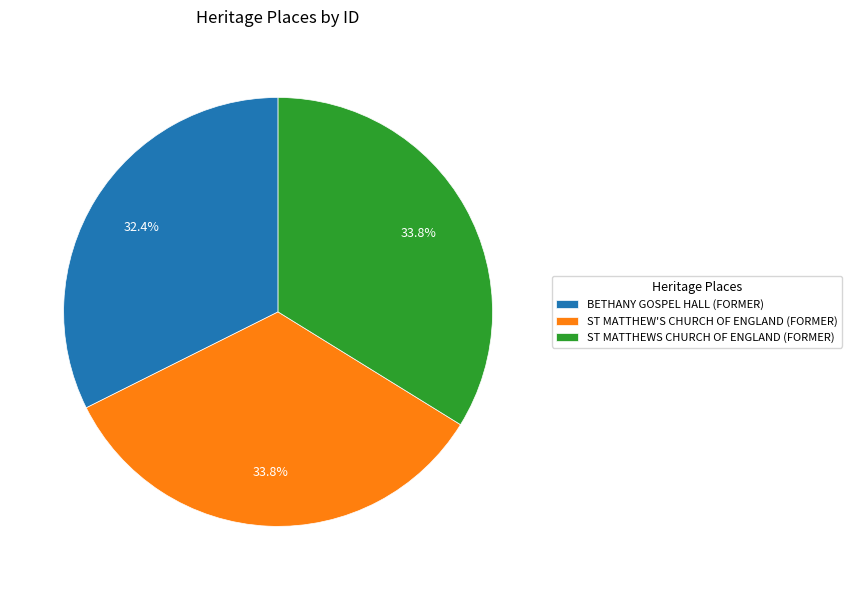

What percentage is the ST MATTHEWS CHURCH OF ENGLAND (FORMER) slice, to the nearest percent?

34%